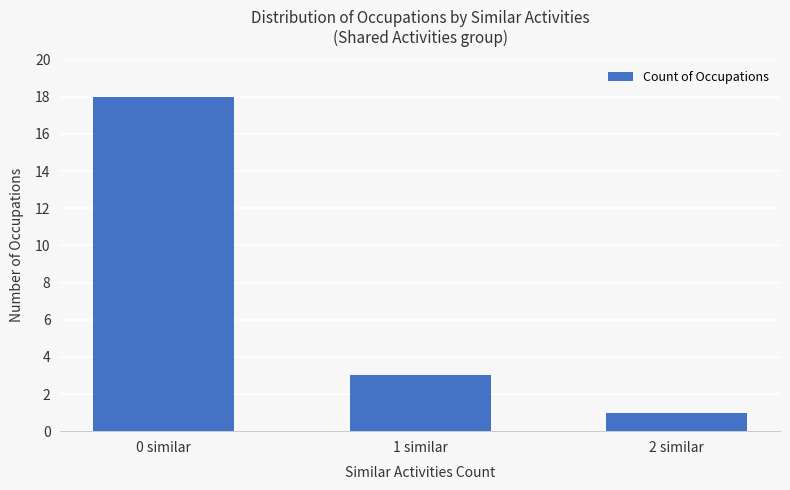

Reading left to right, list all the values displayed in this chart.

0 similar=18	1 similar=3	2 similar=1